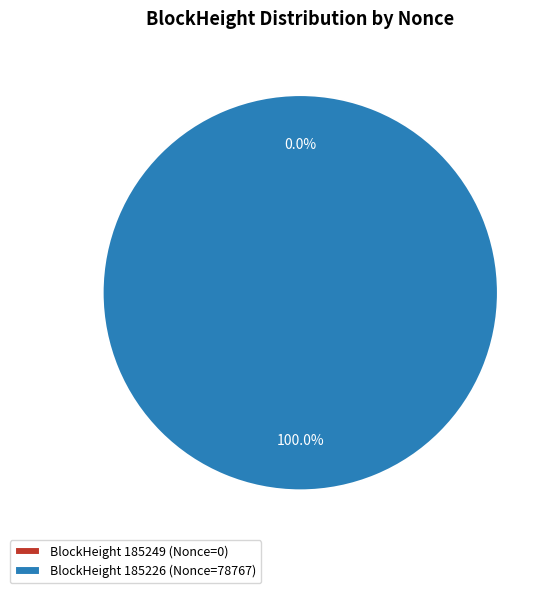

Is there a majority slice in this chart?

Yes